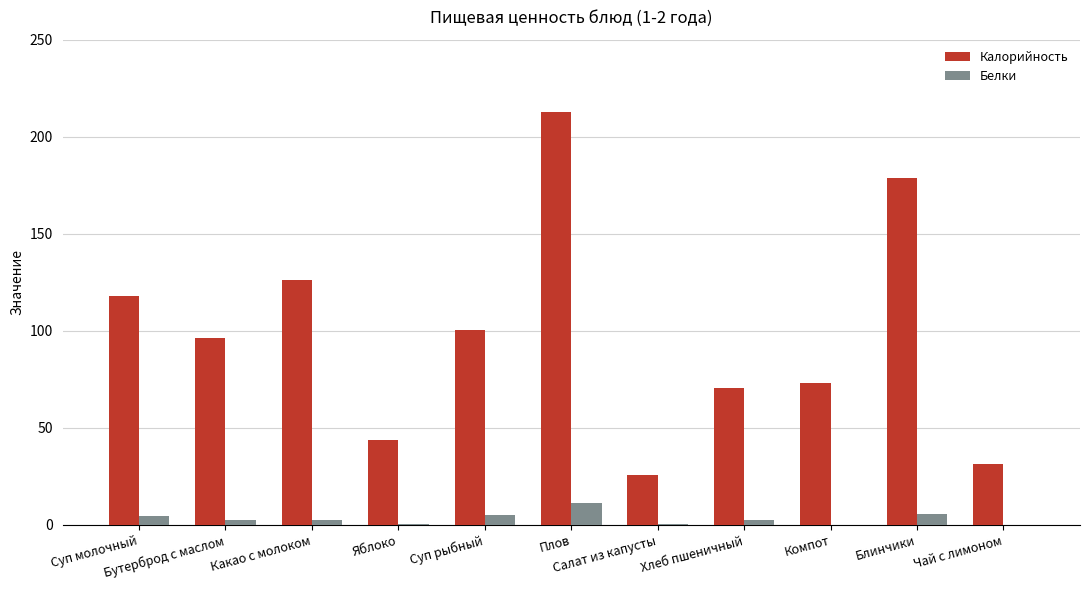

Which series has the largest total across all categories?

Калорийность